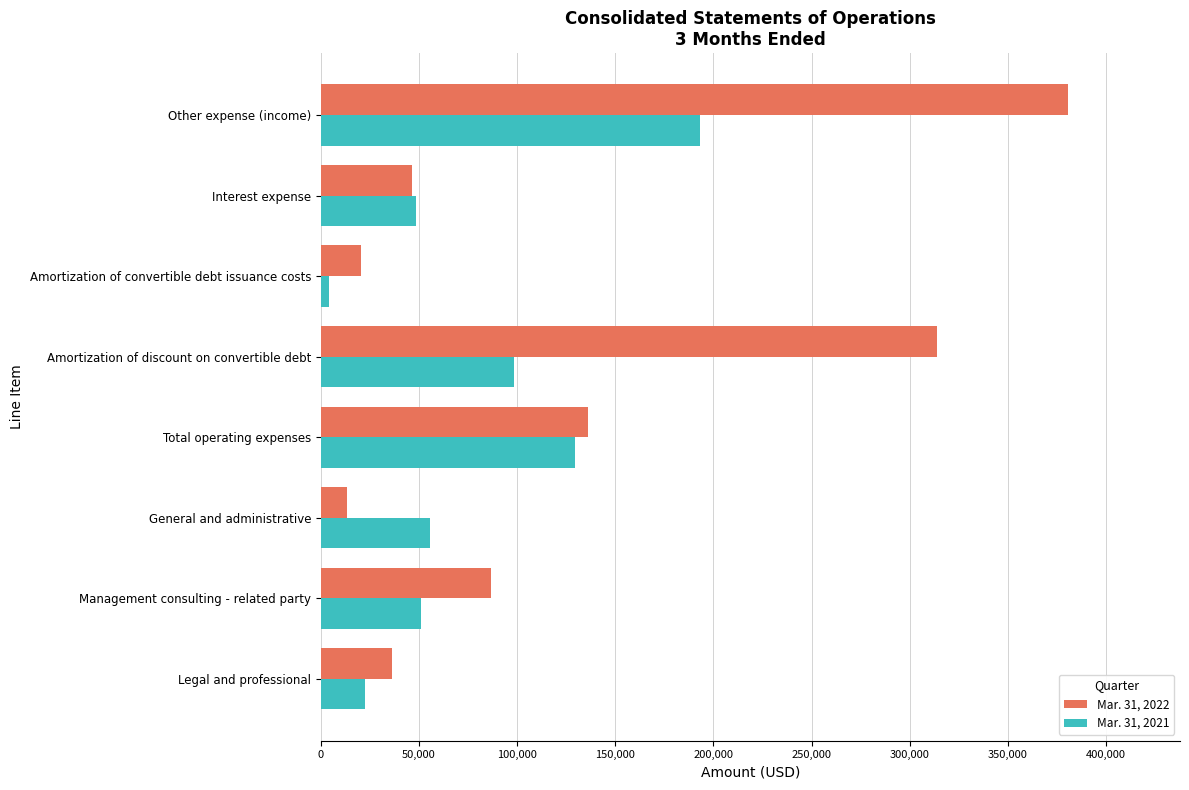

Is it true that Mar. 31, 2021 equals 93824 at General and administrative?

False